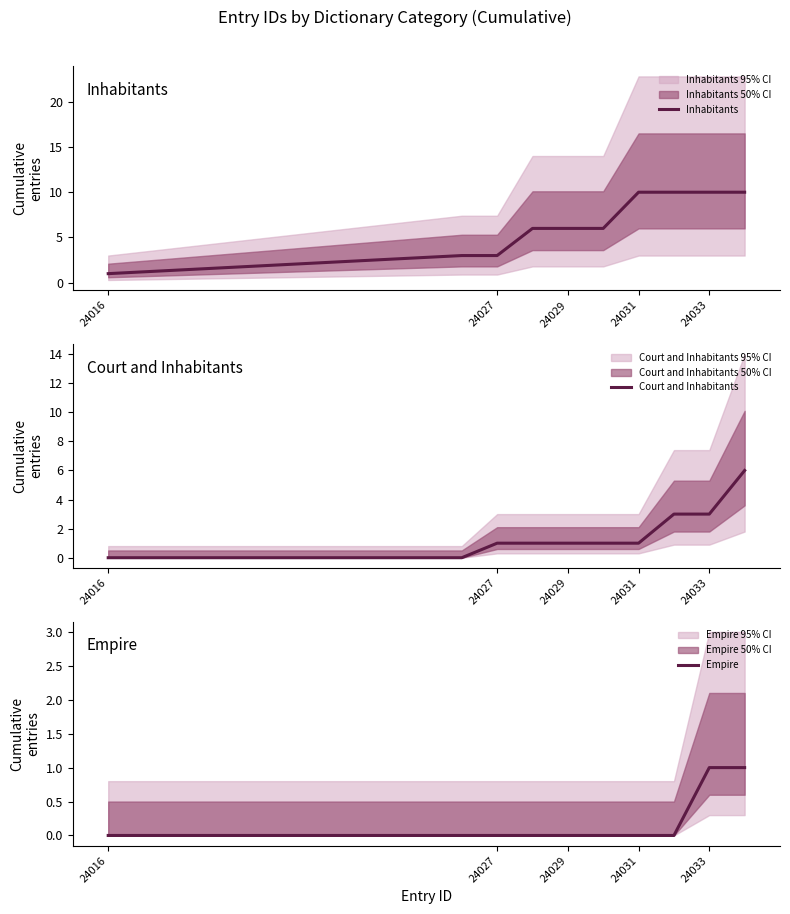

Is this an area chart (filled region under the line)?

No